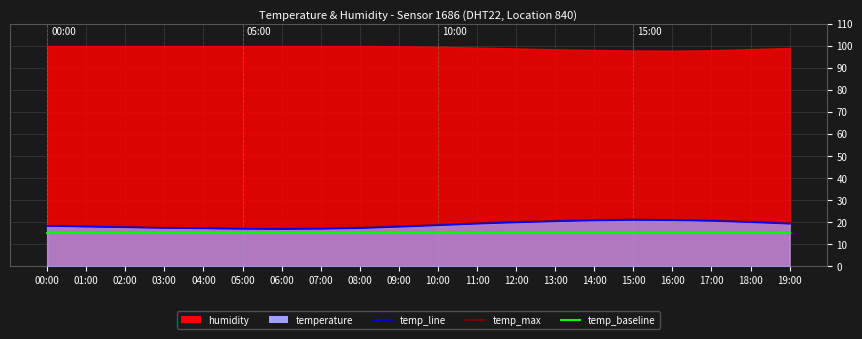

Rank the series at 13:00 from highest to lowest value.

temp_max, temp_line, temp_baseline